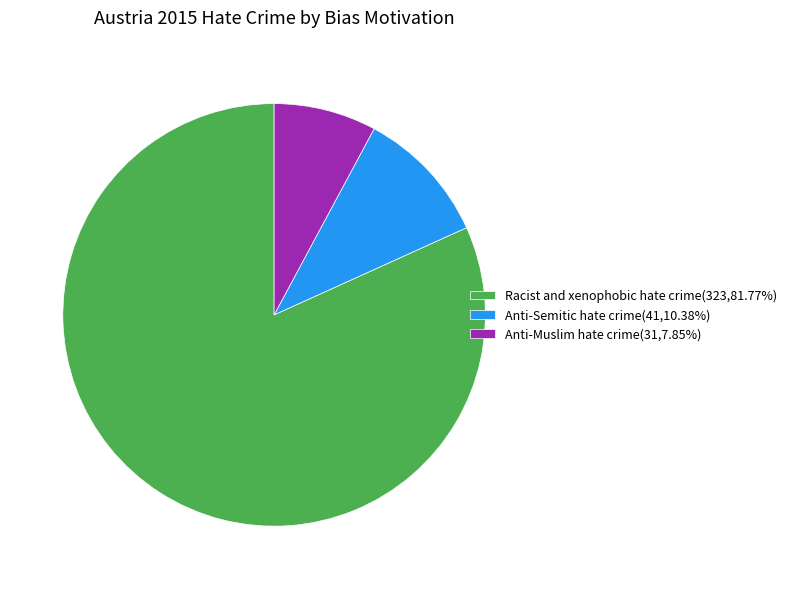

Does any single category account for the majority?

Yes